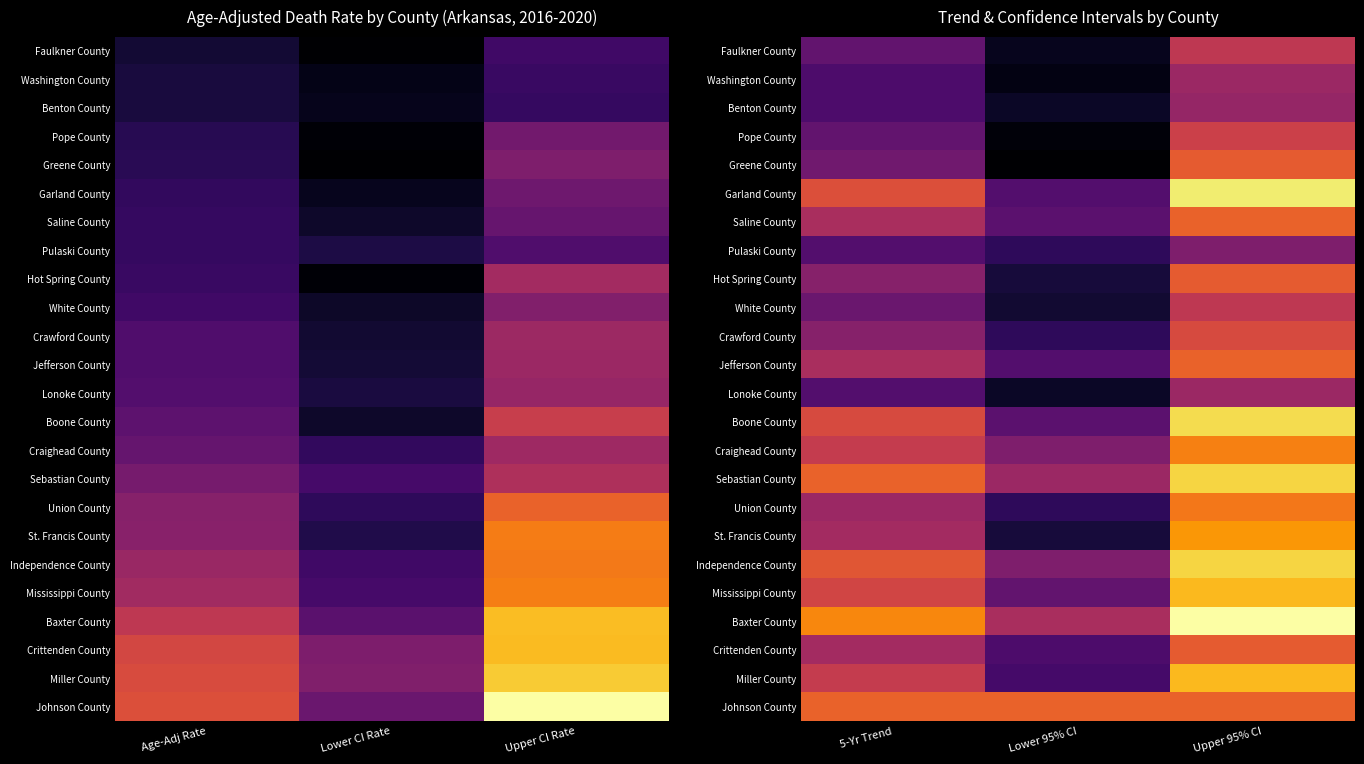

At Lower 95% CI, list the series in order from largest to smallest.

Johnson County, Baxter County, Sebastian County, Craighead County, Independence County, Mississippi County, Saline County, Boone County, Garland County, Jefferson County, Crittenden County, Miller County, Pulaski County, Crawford County, Union County, Hot Spring County, St. Francis County, White County, Benton County, Lonoke County, Faulkner County, Washington County, Pope County, Greene County